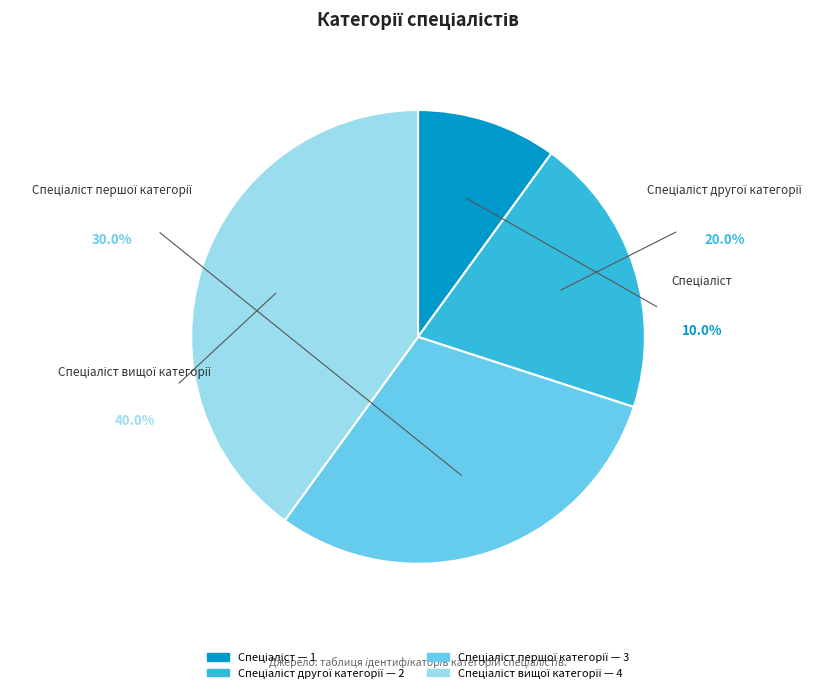

How many slices are in this pie chart?

4